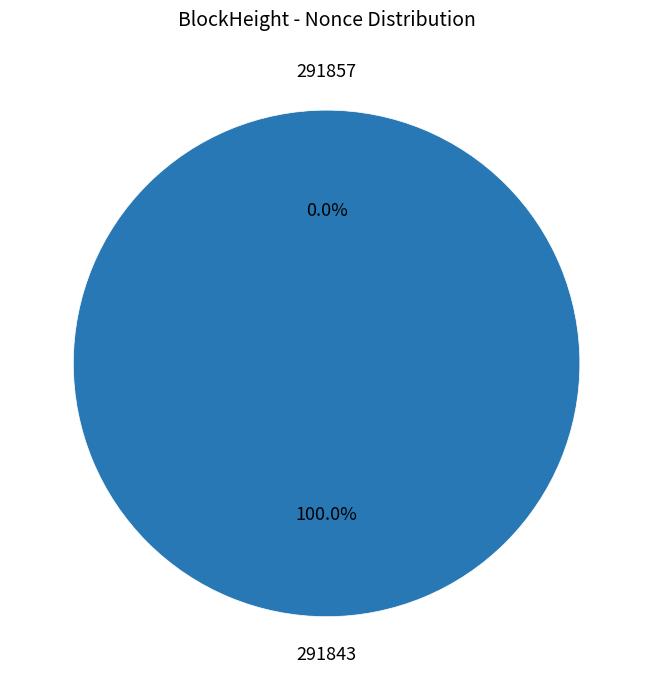

Which slice is the largest?

291843